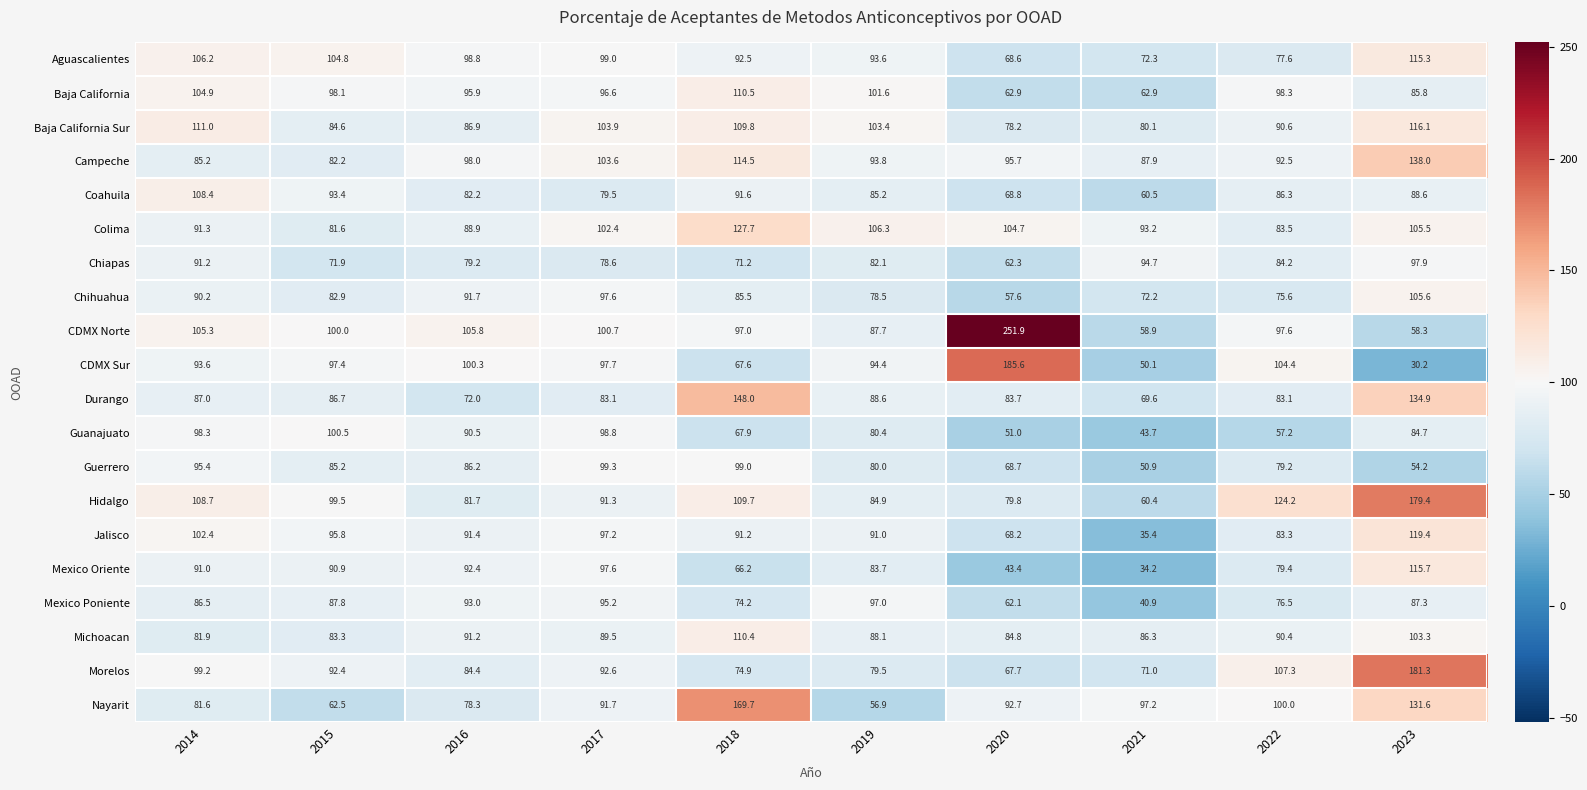

The Campeche series shows 98.0 at 2016. True or false?

True